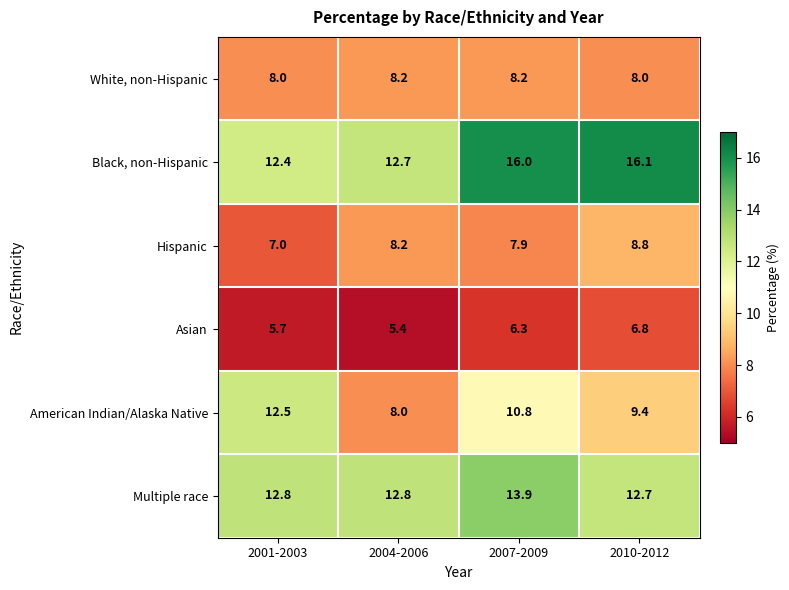

Which category has the lowest value across all series?

2004-2006